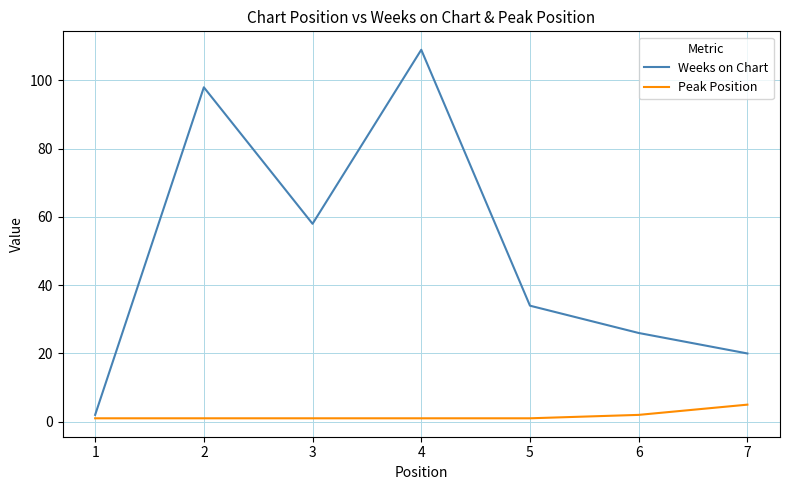

Is the value of Peak Position at 7 greater than the value of Weeks on Chart at 5?

No